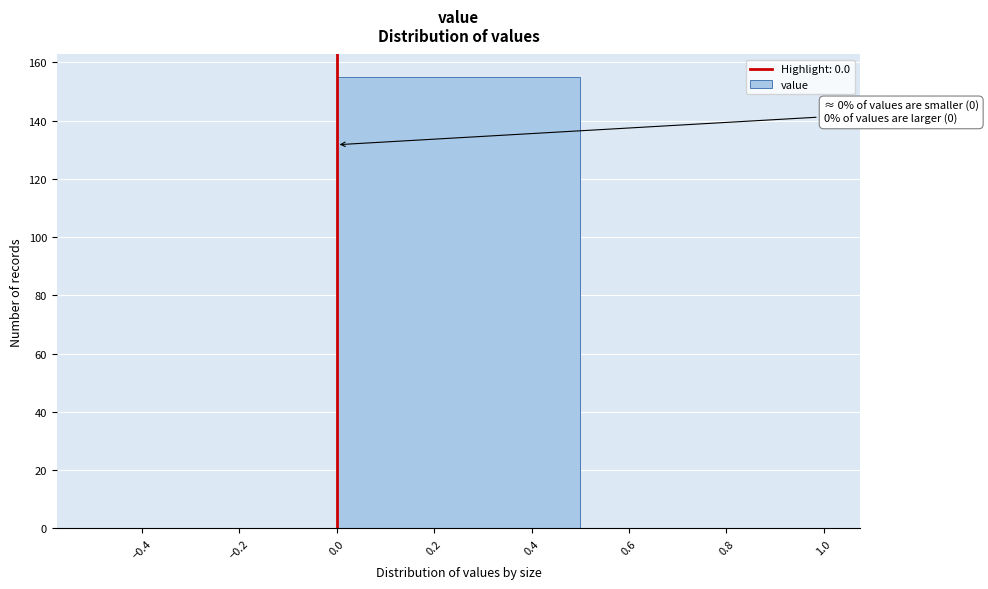

Over which range of the x-axis is the bar tallest?

0.0 to 0.5